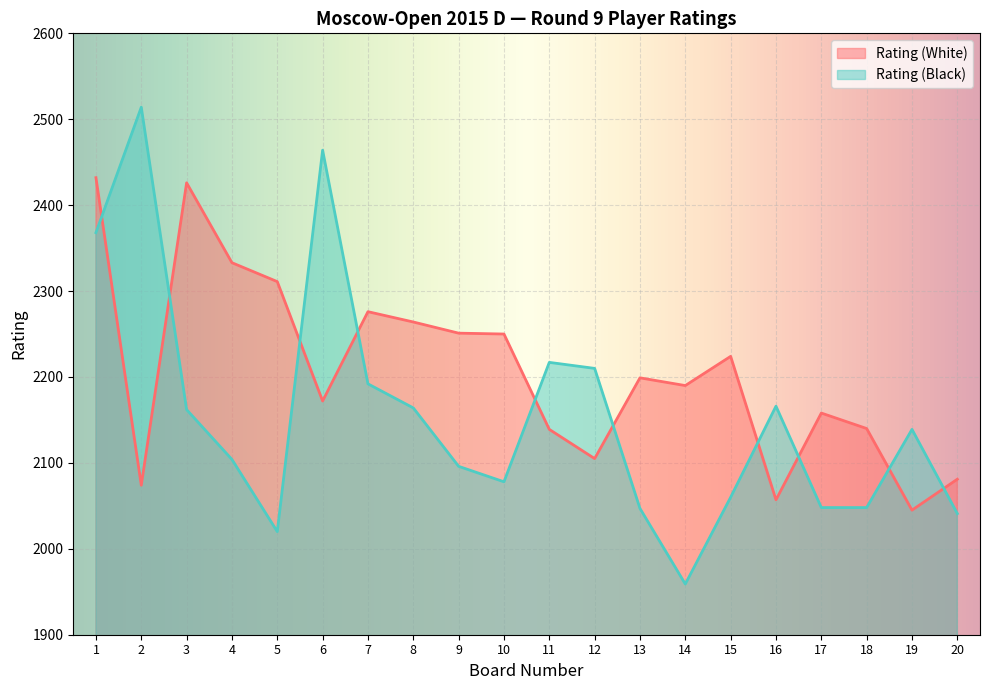

Where is the first local maximum for Rating (Black)?

2